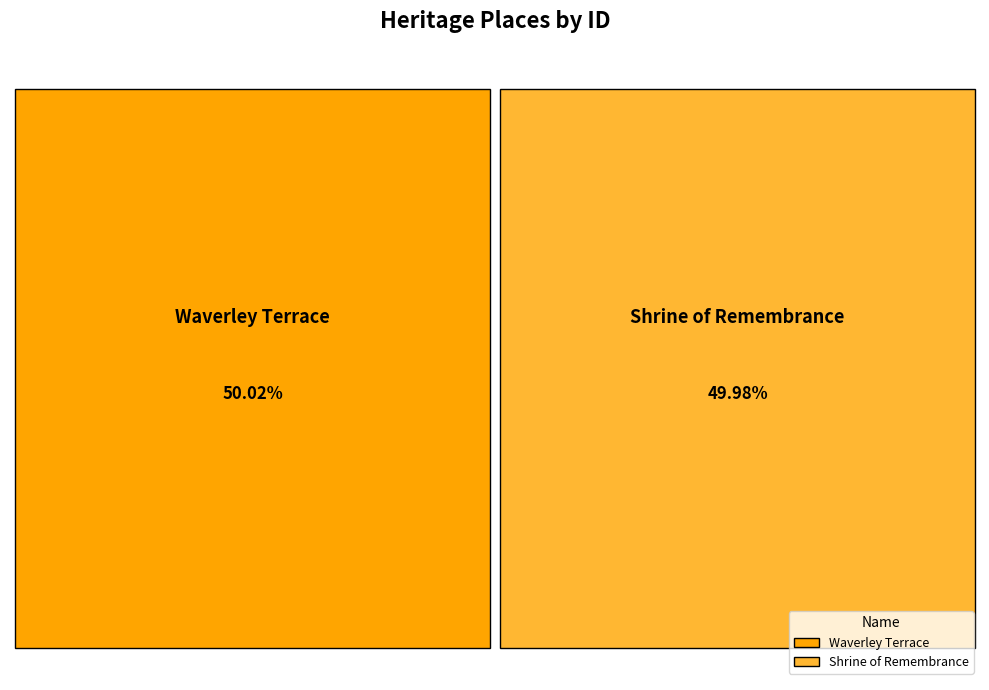

What percentage is NOT represented by Waverley Terrace?

50.0%